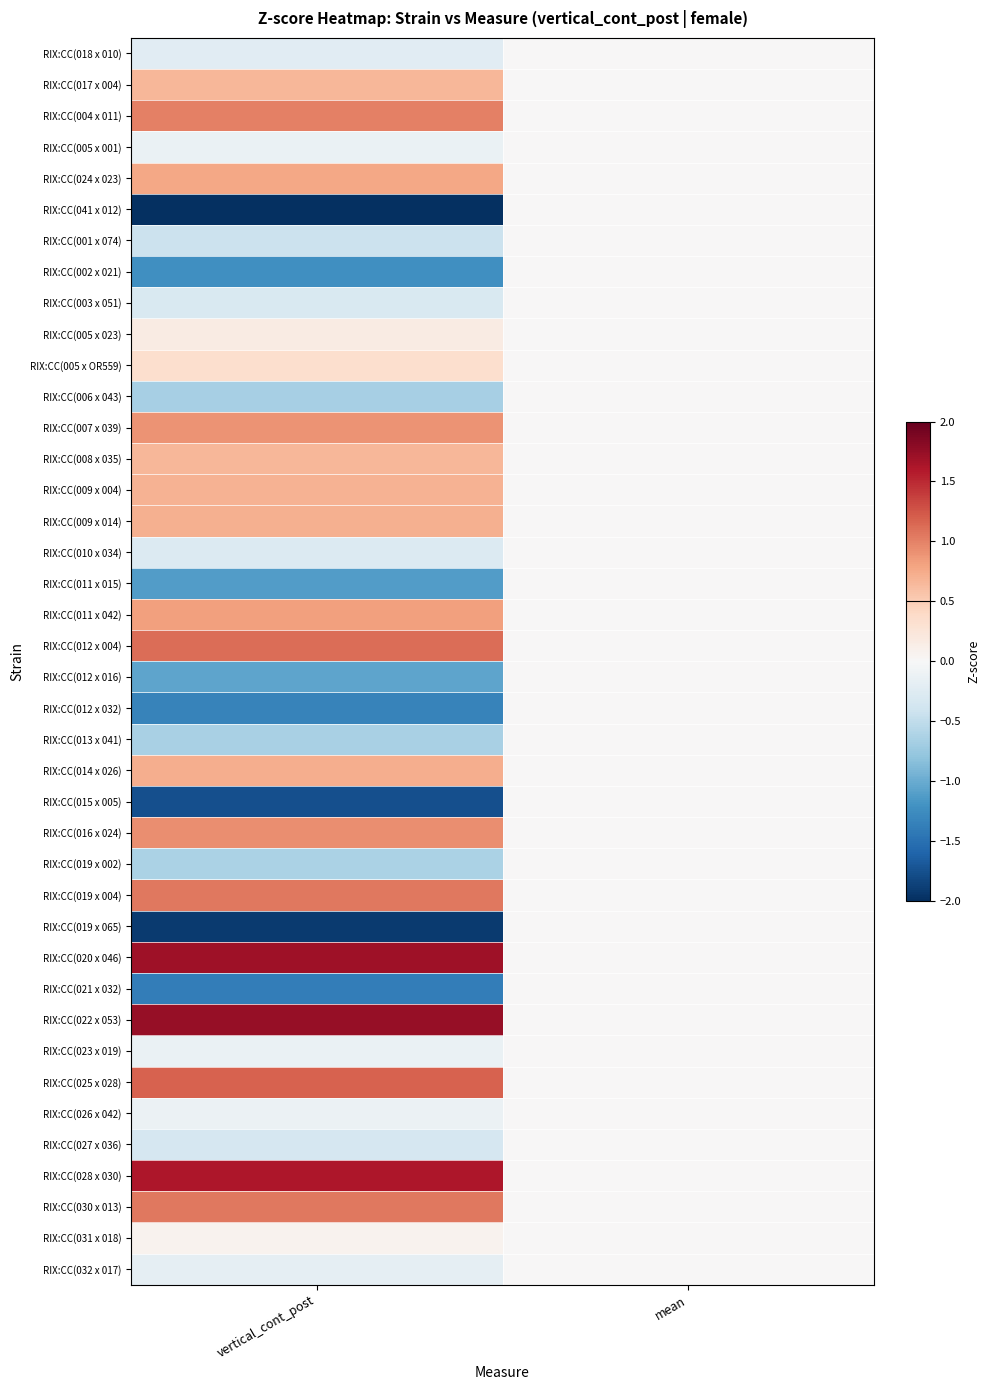

Reading left to right, what are all the values shown in this chart?

RIX:CC(018 x 010): vertical_cont_post=-0.2	mean=0.0
RIX:CC(017 x 004): vertical_cont_post=0.7	mean=0.0
RIX:CC(004 x 011): vertical_cont_post=1.0	mean=0.0
RIX:CC(005 x 001): vertical_cont_post=-0.1	mean=0.0
RIX:CC(024 x 023): vertical_cont_post=0.8	mean=0.0
RIX:CC(041 x 012): vertical_cont_post=-2.0	mean=0.0
RIX:CC(001 x 074): vertical_cont_post=-0.4	mean=0.0
RIX:CC(002 x 021): vertical_cont_post=-1.2	mean=0.0
RIX:CC(003 x 051): vertical_cont_post=-0.3	mean=0.0
RIX:CC(005 x 023): vertical_cont_post=0.2	mean=0.0
RIX:CC(005 x OR559): vertical_cont_post=0.3	mean=0.0
RIX:CC(006 x 043): vertical_cont_post=-0.7	mean=0.0
RIX:CC(007 x 039): vertical_cont_post=0.9	mean=0.0
RIX:CC(008 x 035): vertical_cont_post=0.7	mean=0.0
RIX:CC(009 x 004): vertical_cont_post=0.7	mean=0.0
RIX:CC(009 x 014): vertical_cont_post=0.7	mean=0.0
RIX:CC(010 x 034): vertical_cont_post=-0.3	mean=0.0
RIX:CC(011 x 015): vertical_cont_post=-1.1	mean=0.0
RIX:CC(011 x 042): vertical_cont_post=0.8	mean=0.0
RIX:CC(012 x 004): vertical_cont_post=1.1	mean=0.0
RIX:CC(012 x 016): vertical_cont_post=-1.1	mean=0.0
RIX:CC(012 x 032): vertical_cont_post=-1.3	mean=0.0
RIX:CC(013 x 041): vertical_cont_post=-0.7	mean=0.0
RIX:CC(014 x 026): vertical_cont_post=0.7	mean=0.0
RIX:CC(015 x 005): vertical_cont_post=-1.8	mean=0.0
RIX:CC(016 x 024): vertical_cont_post=0.9	mean=0.0
RIX:CC(019 x 002): vertical_cont_post=-0.6	mean=0.0
RIX:CC(019 x 004): vertical_cont_post=1.1	mean=0.0
RIX:CC(019 x 065): vertical_cont_post=-1.9	mean=0.0
RIX:CC(020 x 046): vertical_cont_post=1.7	mean=0.0
RIX:CC(021 x 032): vertical_cont_post=-1.4	mean=0.0
RIX:CC(022 x 053): vertical_cont_post=1.7	mean=0.0
RIX:CC(023 x 019): vertical_cont_post=-0.1	mean=0.0
RIX:CC(025 x 028): vertical_cont_post=1.2	mean=0.0
RIX:CC(026 x 042): vertical_cont_post=-0.1	mean=0.0
RIX:CC(027 x 036): vertical_cont_post=-0.3	mean=0.0
RIX:CC(028 x 030): vertical_cont_post=1.6	mean=0.0
RIX:CC(030 x 013): vertical_cont_post=1.1	mean=0.0
RIX:CC(031 x 018): vertical_cont_post=0.1	mean=0.0
RIX:CC(032 x 017): vertical_cont_post=-0.2	mean=0.0